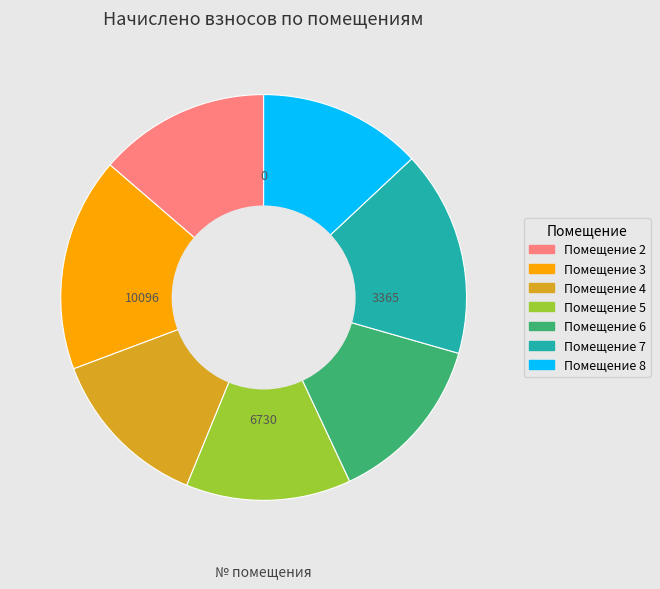

Is it true that Помещение 5 is 1% of the pie?

False